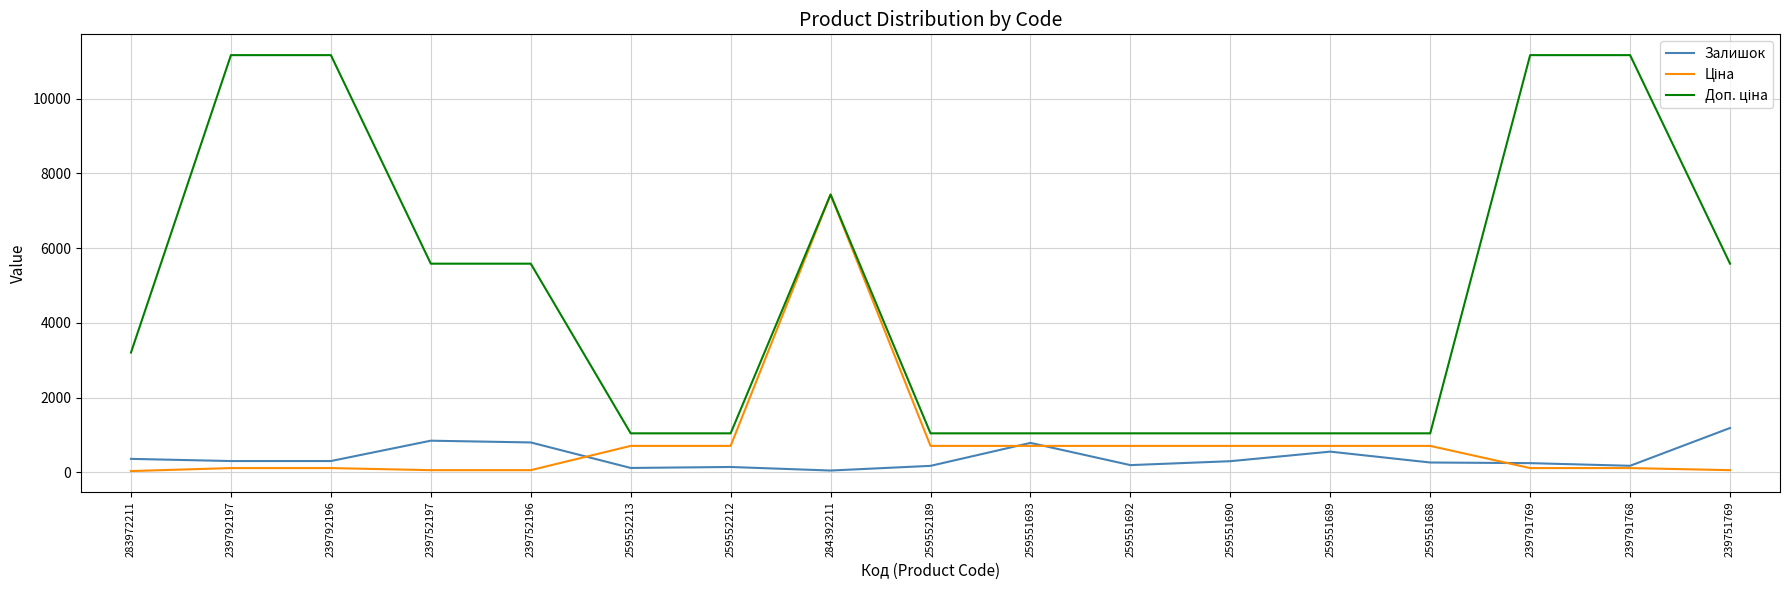

What is the total value across all series at 259551689?

2299.5